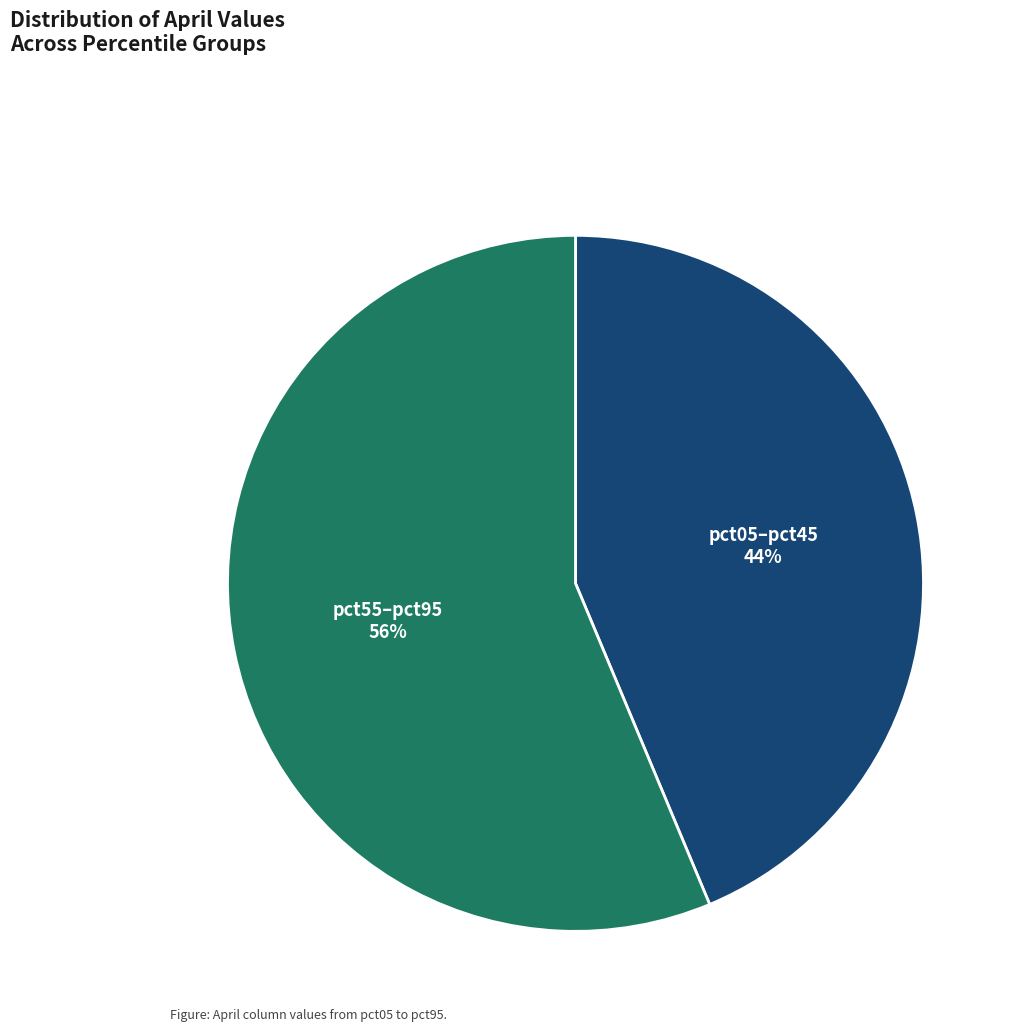

Which category has the biggest portion of the pie?

pct55–pct95